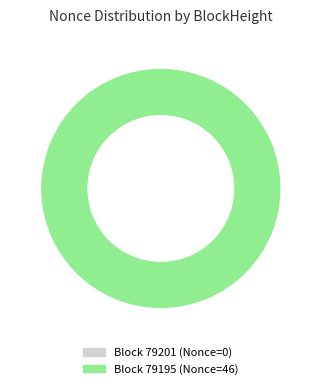

Is the sum of 79201 and 79195 greater than half?

Yes